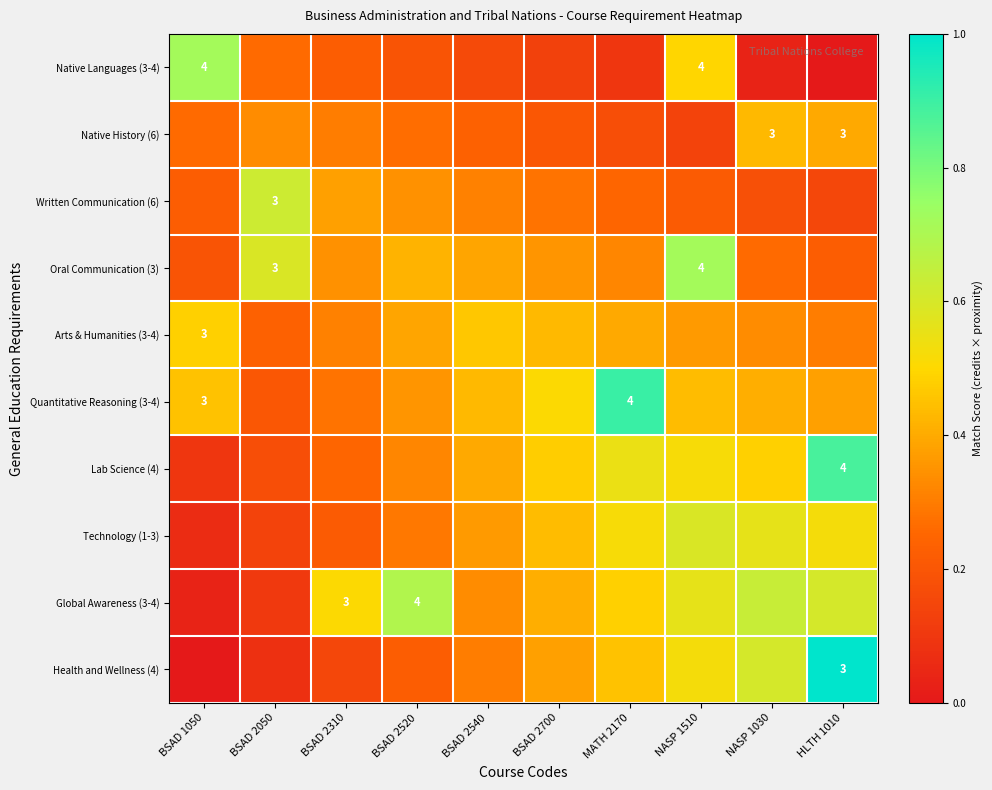

What is the average value of the Health and Wellness (4) series?

0.4